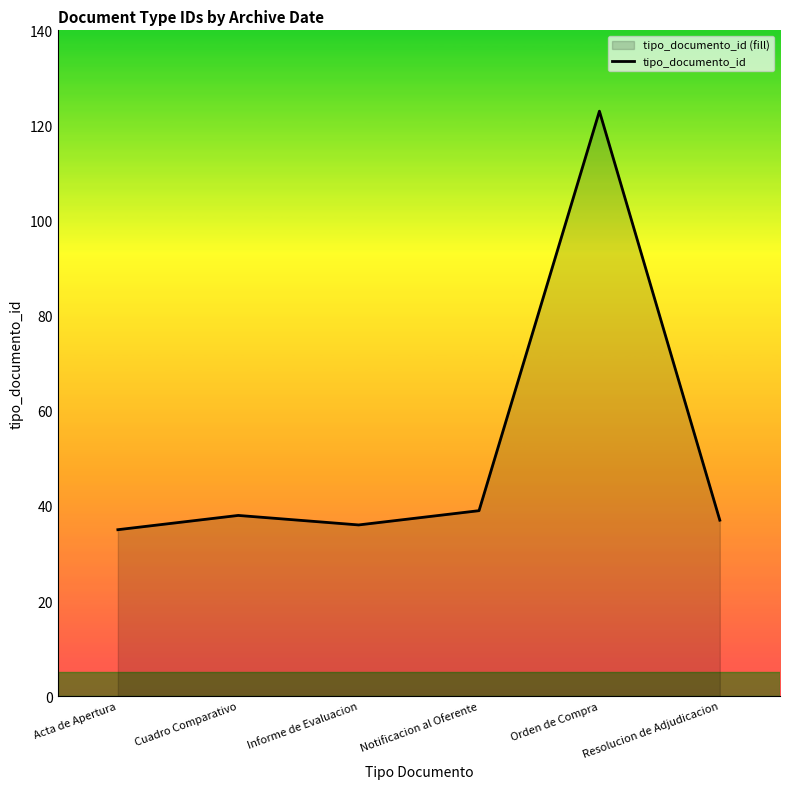

Reading left to right, what are all the values shown in this chart?

Acta de Apertura=35	Cuadro Comparativo=38	Informe de Evaluacion=36	Notificacion al Oferente=39	Orden de Compra=123	Resolucion de Adjudicacion=37